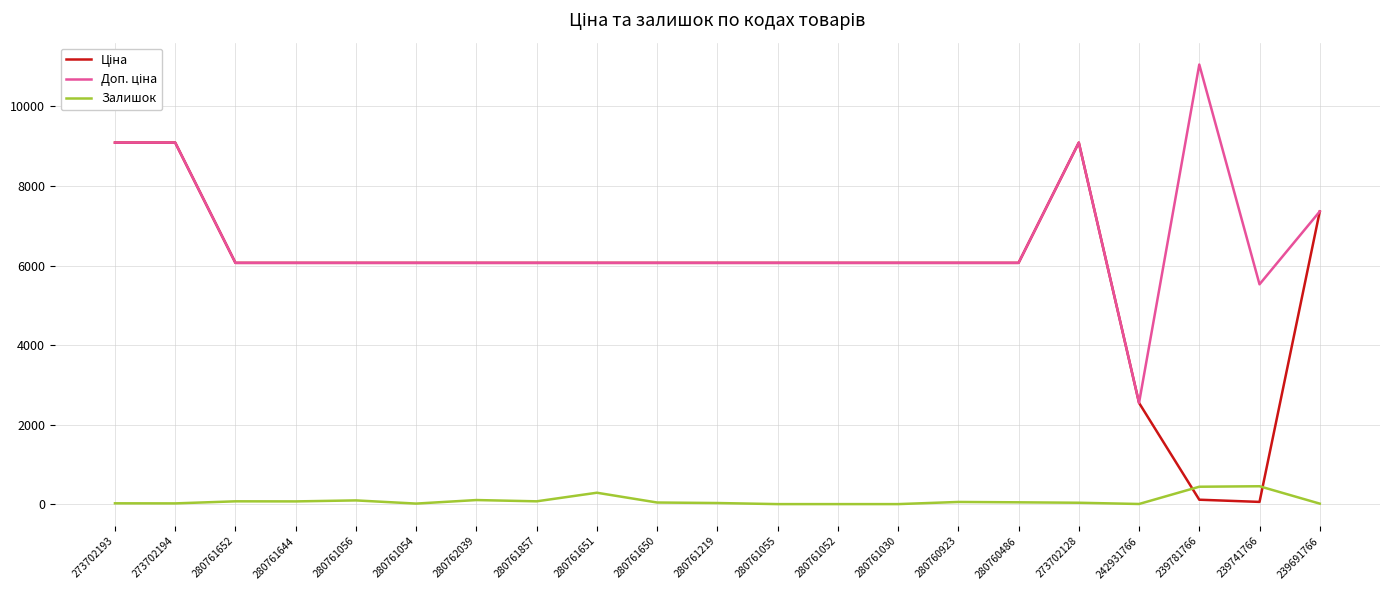

How many distinct data groups are displayed?

3